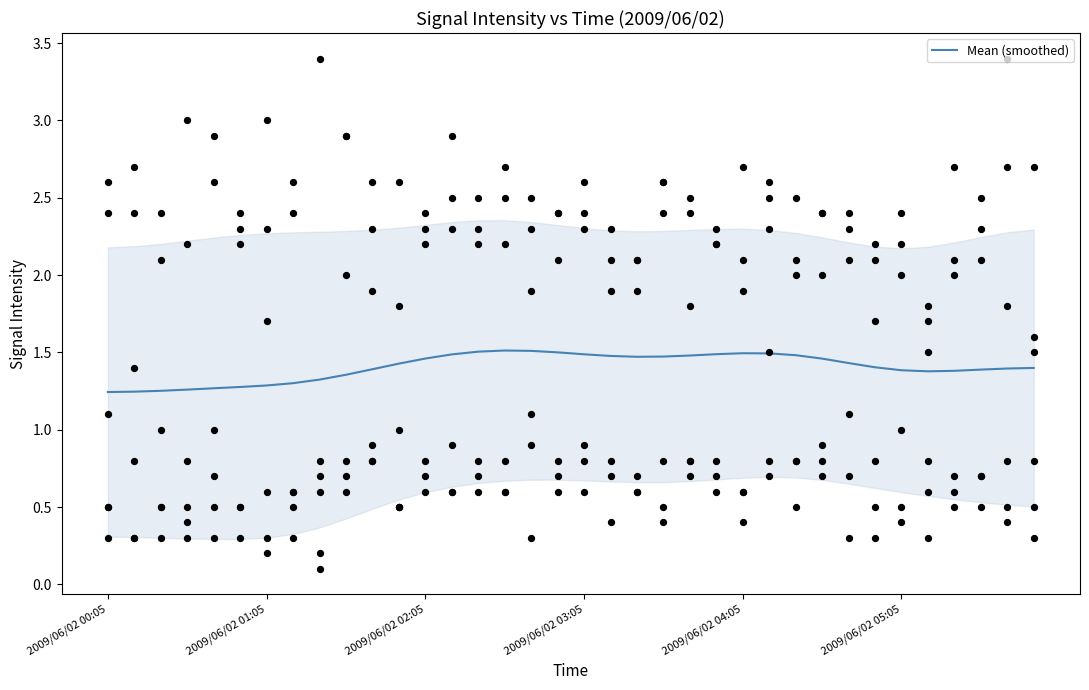

What is the change in value from 2009/06/02 02:05 to 21?

+0.2